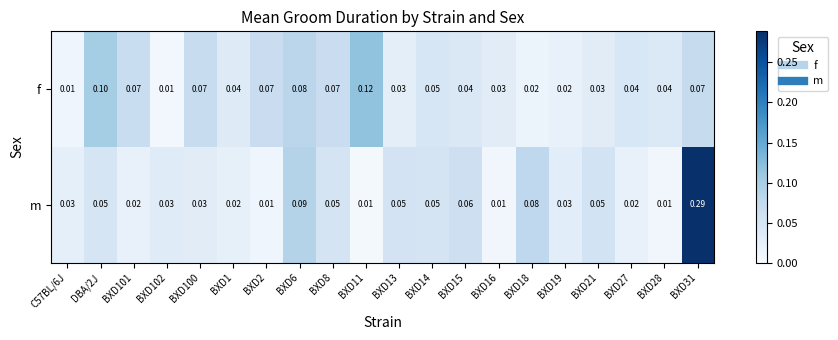

Which series changed the most between BXD1 and BXD31?

m